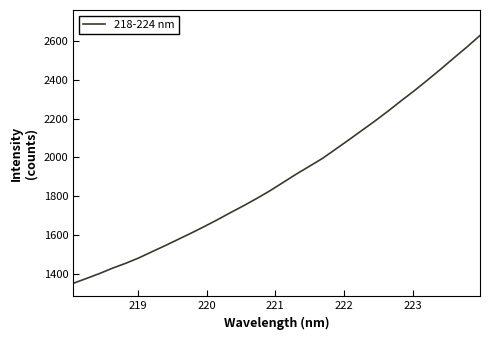

What is the difference between the maximum and minimum values?

1278.8